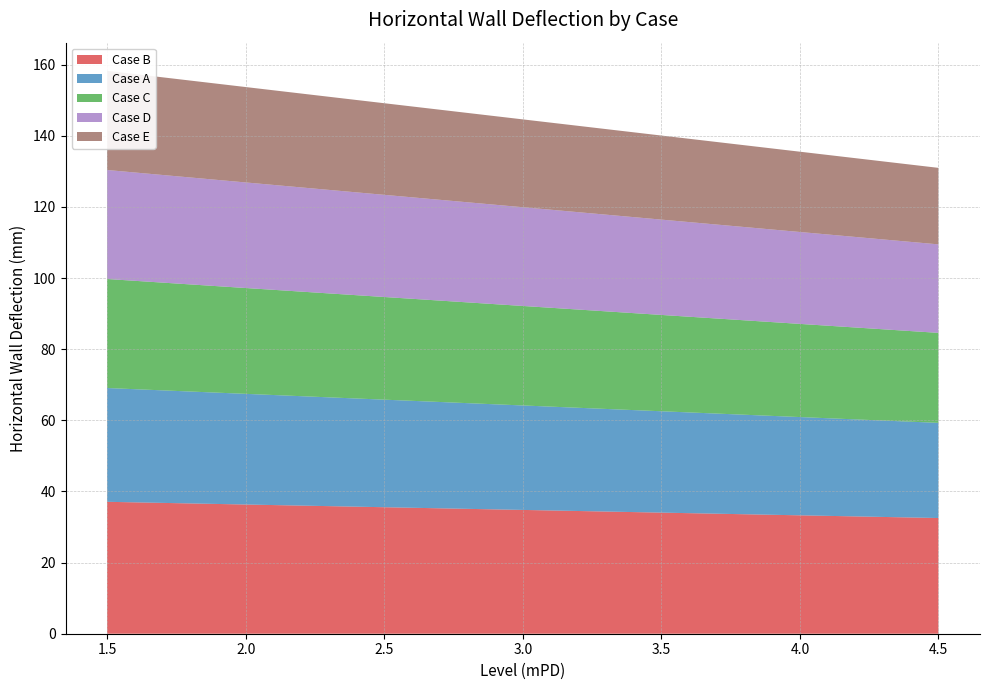

Reading left to right, list all the values displayed in this chart.

Case B: 4.5=32.5	4.3958333333=32.7	4.2916666667=32.8	4.1875=33.0	4.0833333333=33.2	3.9791666667=33.3	3.875=33.5	3.7708333333=33.6	3.6666666667=33.8	3.5625=34.0	3.4583333333=34.1	3.3541666667=34.3	3.25=34.4	3.1458333333=34.6	3.0416666667=34.7	2.9375=34.9	2.8333333333=35.1	2.7291666667=35.2	2.625=35.4	2.5208333333=35.5	2.4166666667=35.7	2.3125=35.9	2.2083333333=36.0	2.1041666667=36.2	2.0=36.3	1.875=36.5	1.75=36.7	1.625=36.9	1.5=37.1
Case A: 4.5=26.8	4.3958333333=26.9	4.2916666667=27.1	4.1875=27.3	4.0833333333=27.5	3.9791666667=27.7	3.875=27.8	3.7708333333=28.0	3.6666666667=28.2	3.5625=28.4	3.4583333333=28.6	3.3541666667=28.8	3.25=28.9	3.1458333333=29.1	3.0416666667=29.3	2.9375=29.5	2.8333333333=29.7	2.7291666667=29.8	2.625=30.0	2.5208333333=30.2	2.4166666667=30.4	2.3125=30.6	2.2083333333=30.8	2.1041666667=30.9	2.0=31.1	1.875=31.3	1.75=31.6	1.625=31.8	1.5=32.0
Case C: 4.5=25.3	4.3958333333=25.5	4.2916666667=25.7	4.1875=25.9	4.0833333333=26.0	3.9791666667=26.2	3.875=26.4	3.7708333333=26.6	3.6666666667=26.8	3.5625=27.0	3.4583333333=27.2	3.3541666667=27.3	3.25=27.5	3.1458333333=27.7	3.0416666667=27.9	2.9375=28.1	2.8333333333=28.3	2.7291666667=28.5	2.625=28.6	2.5208333333=28.8	2.4166666667=29.0	2.3125=29.2	2.2083333333=29.4	2.1041666667=29.6	2.0=29.8	1.875=30.0	1.75=30.2	1.625=30.4	1.5=30.7
Case D: 4.5=24.9	4.3958333333=25.1	4.2916666667=25.3	4.1875=25.5	4.0833333333=25.7	3.9791666667=25.9	3.875=26.1	3.7708333333=26.3	3.6666666667=26.5	3.5625=26.7	3.4583333333=26.9	3.3541666667=27.1	3.25=27.3	3.1458333333=27.5	3.0416666667=27.7	2.9375=27.9	2.8333333333=28.1	2.7291666667=28.3	2.625=28.5	2.5208333333=28.7	2.4166666667=28.9	2.3125=29.1	2.2083333333=29.3	2.1041666667=29.5	2.0=29.7	1.875=29.9	1.75=30.2	1.625=30.4	1.5=30.6
Case E: 4.5=21.5	4.3958333333=21.7	4.2916666667=22.0	4.1875=22.2	4.0833333333=22.4	3.9791666667=22.6	3.875=22.8	3.7708333333=23.1	3.6666666667=23.3	3.5625=23.5	3.4583333333=23.7	3.3541666667=23.9	3.25=24.2	3.1458333333=24.4	3.0416666667=24.6	2.9375=24.8	2.8333333333=25.1	2.7291666667=25.3	2.625=25.5	2.5208333333=25.7	2.4166666667=25.9	2.3125=26.2	2.2083333333=26.4	2.1041666667=26.6	2.0=26.8	1.875=27.1	1.75=27.4	1.625=27.6	1.5=27.9